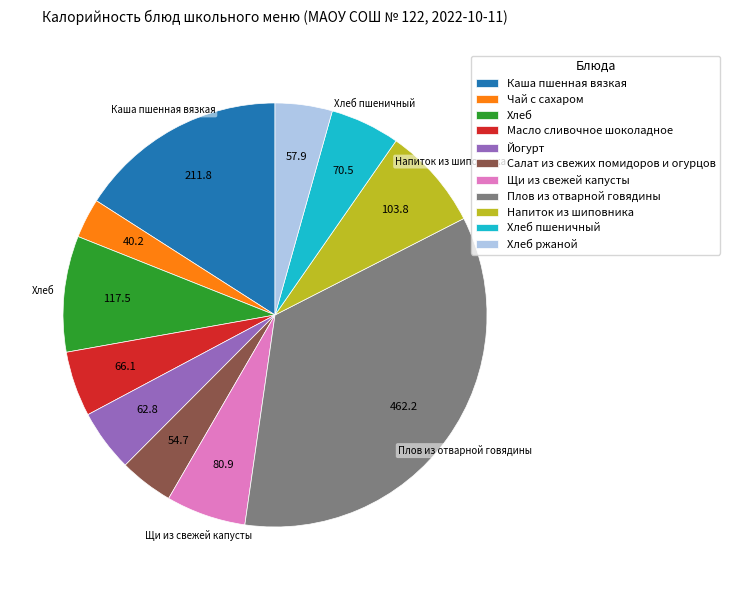

True or false: Каша пшенная вязкая accounts for 4% of the total.

False